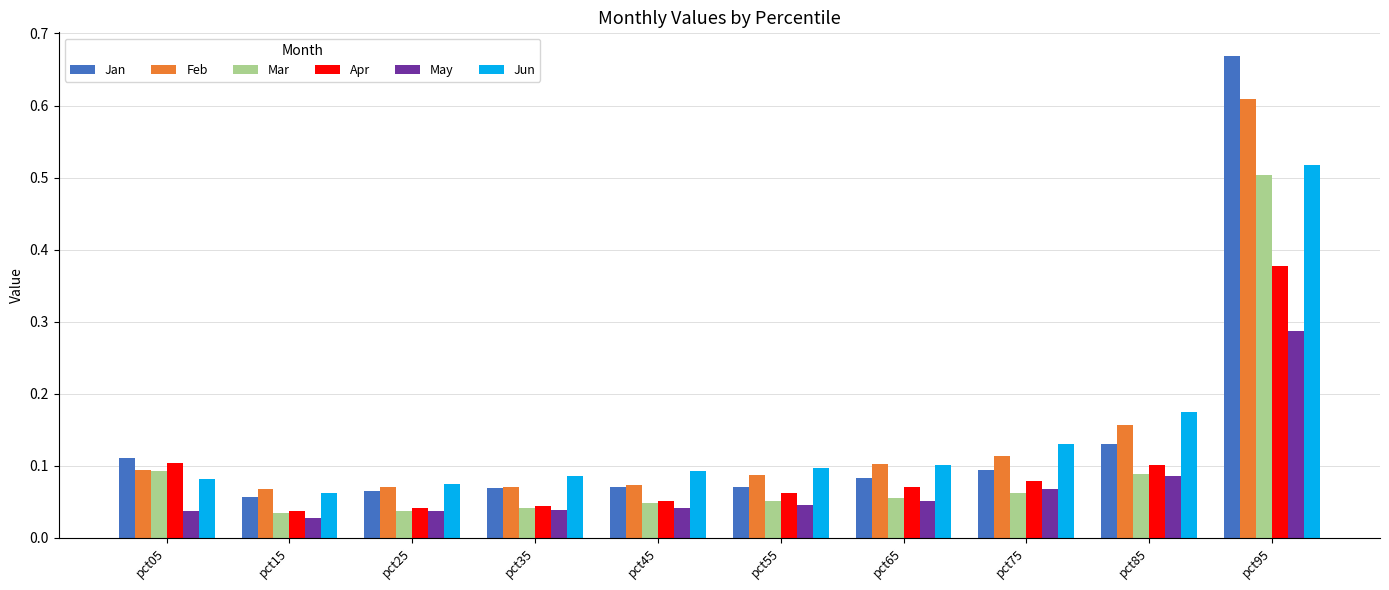

Which series has the largest range (max minus min)?

Jan